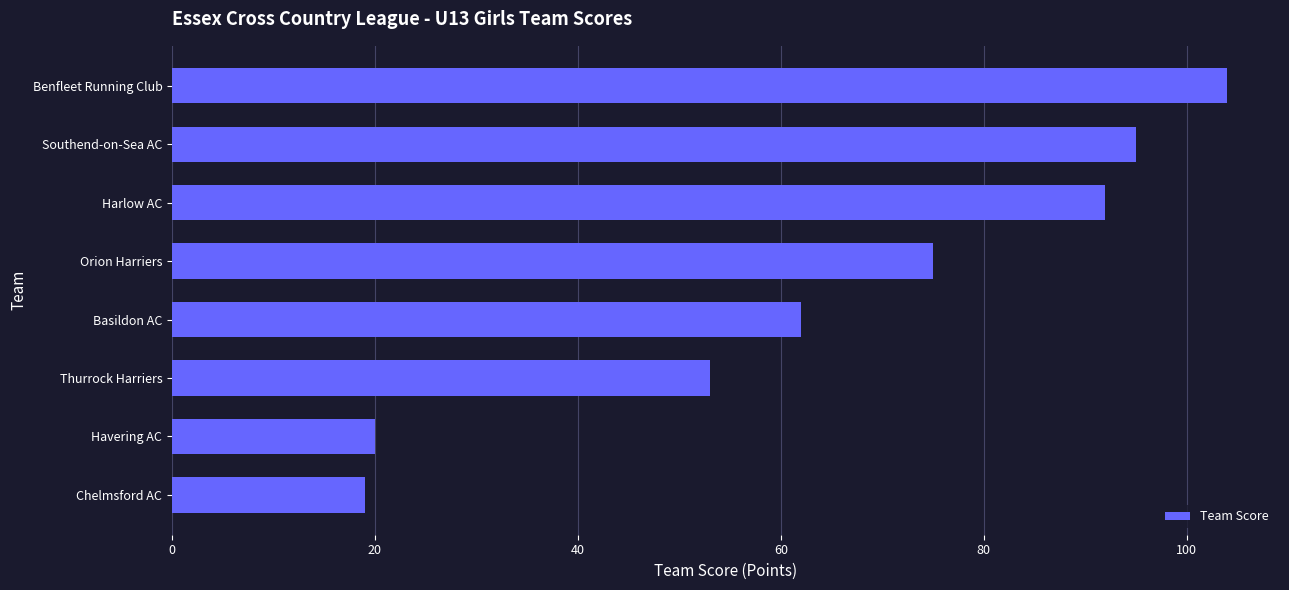

Rank the categories by value from lowest to highest.

Chelmsford AC, Havering AC, Thurrock Harriers, Basildon AC, Orion Harriers, Harlow AC, Southend-on-Sea AC, Benfleet Running Club